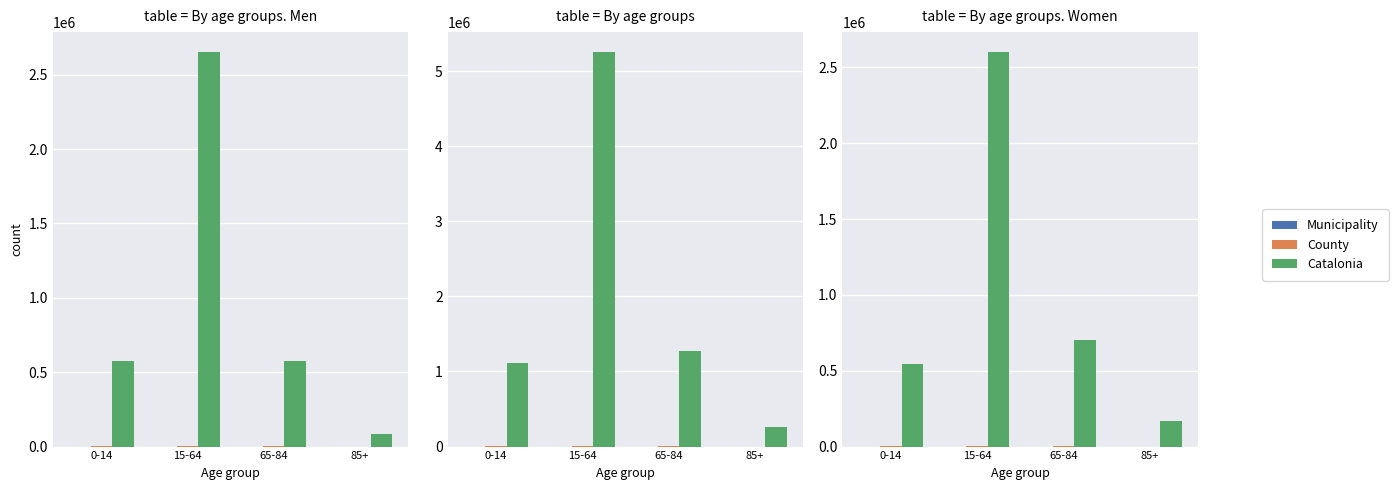

What is the label of the 2nd bar from the left?

15-64